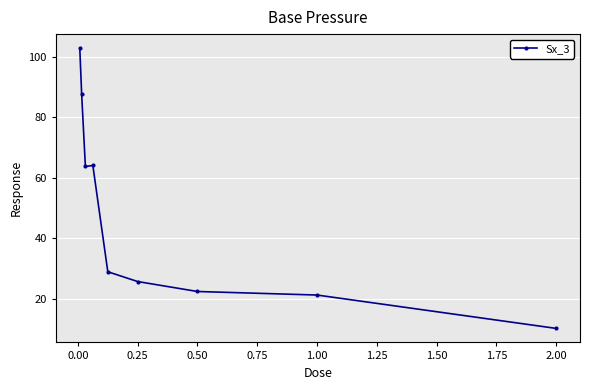

What is the maximum value shown in the chart?

102.8